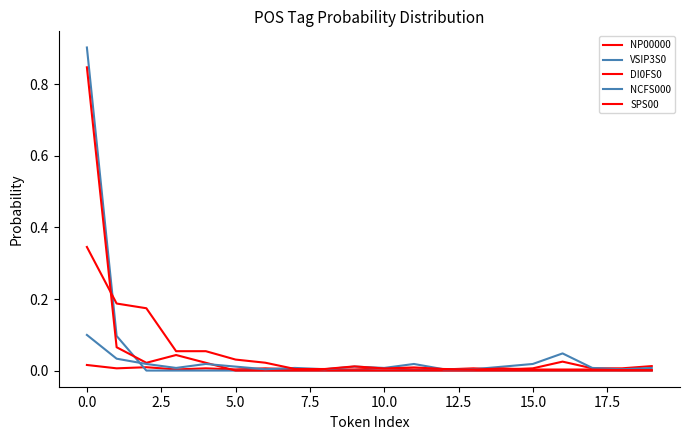

How many lines are shown in the chart?

5